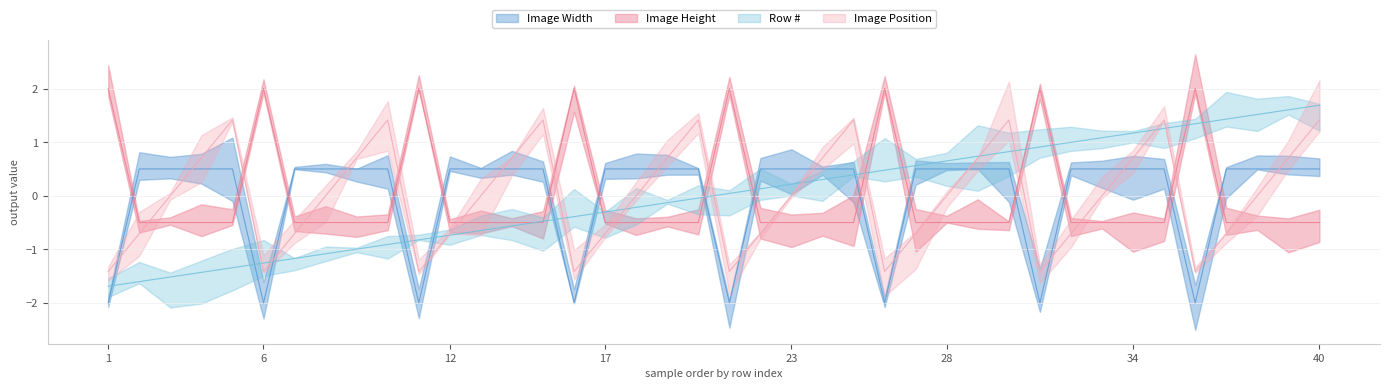

What is the approximate value of Image Width at 34?

0.5